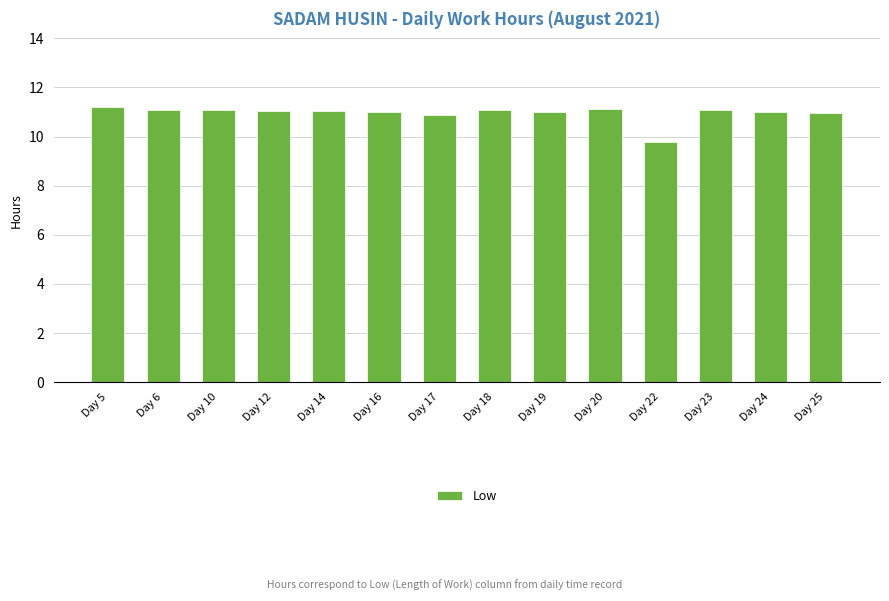

What is the sum of all values?

153.3